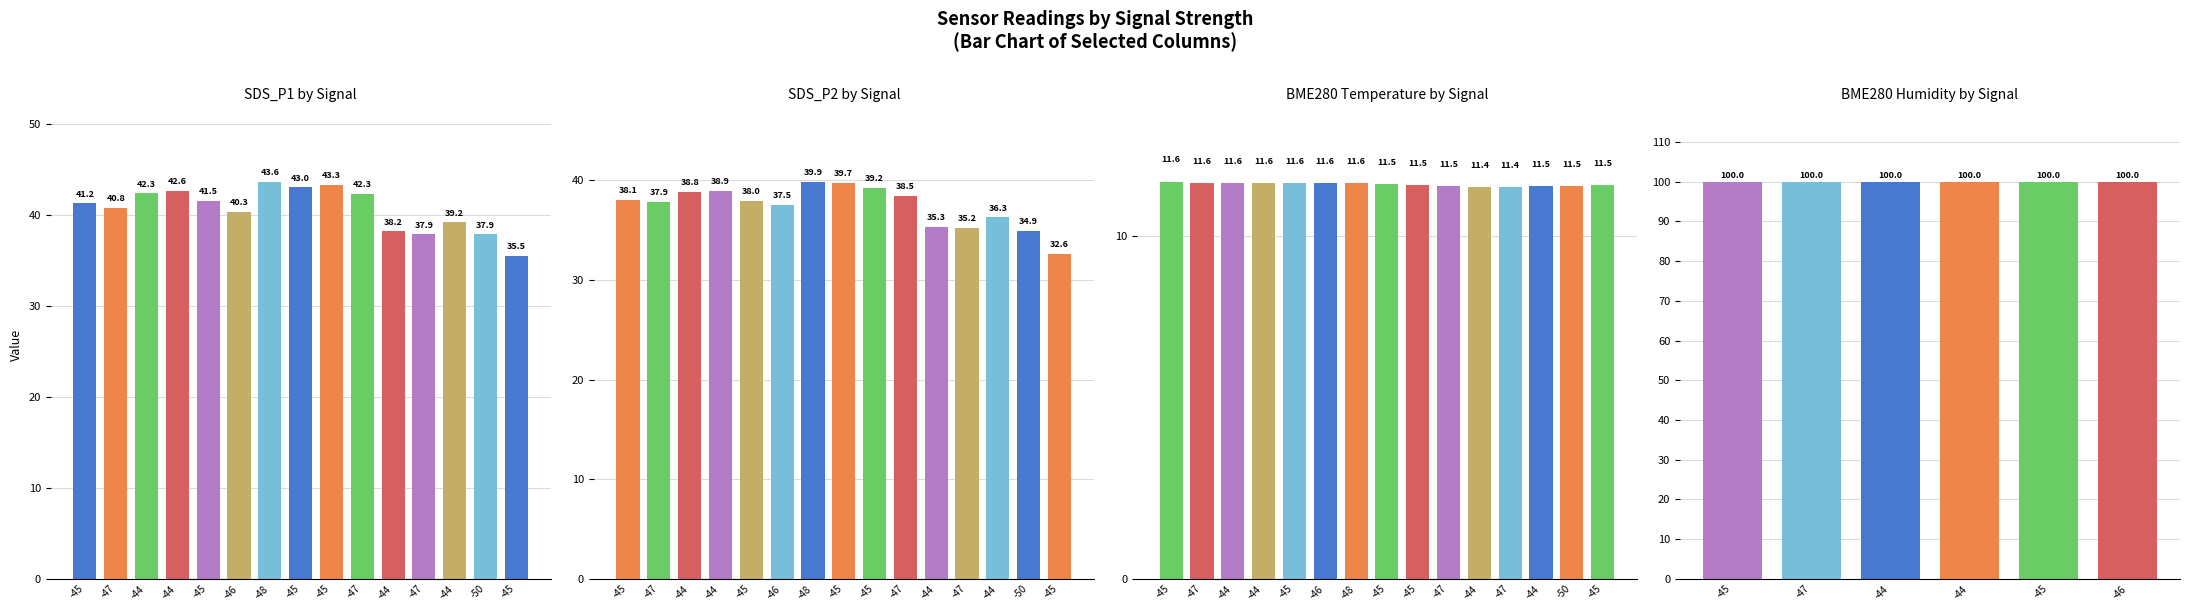

Rank the categories by SDS_P2 value from highest to lowest.

-48, -45, -45, -44, -44, -47, -45, -45, -47, -46, -44, -44, -47, -50, -45